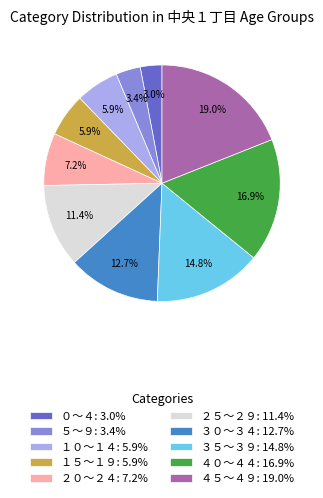

To the nearest percent, what is the difference between the ３５～３９ and １０～１４ slice percentages?

9%